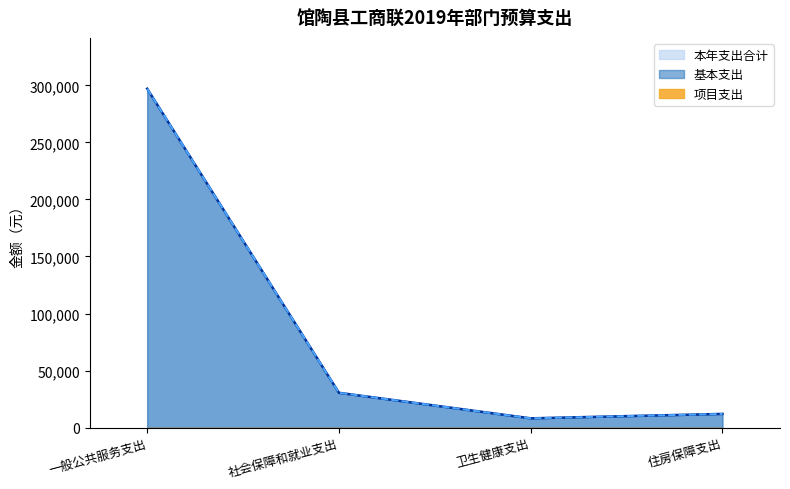

Reading left to right, list all the values displayed in this chart.

本年支出合计: 一般公共服务支出=297000	社会保障和就业支出=30500	卫生健康支出=8120	住房保障支出=12000
基本支出: 一般公共服务支出=297000	社会保障和就业支出=30500	卫生健康支出=8120	住房保障支出=12000